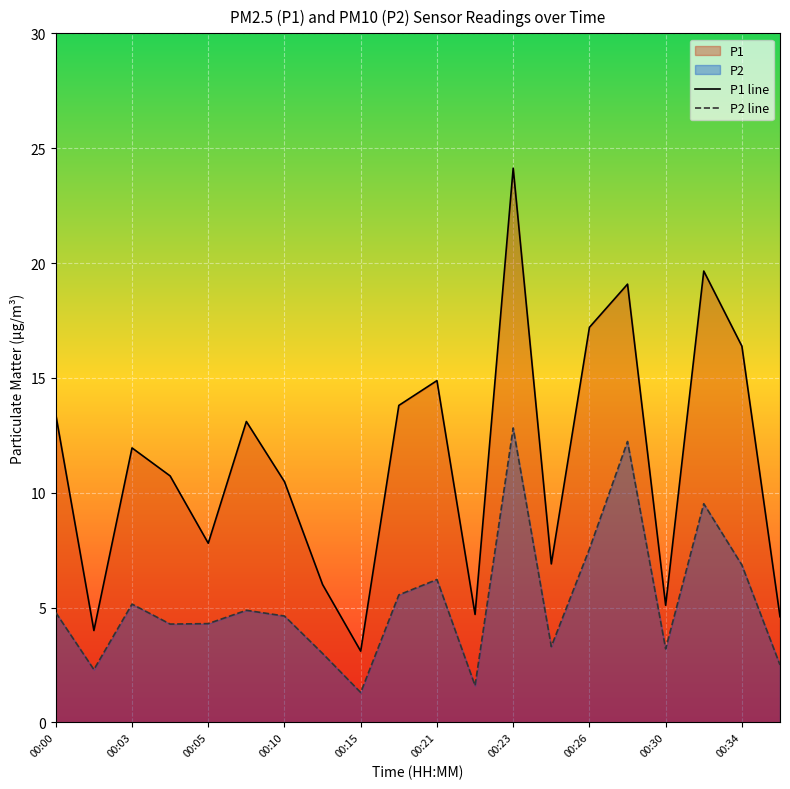

Rank the series by their average value, from highest to lowest.

P1 line, P2 line